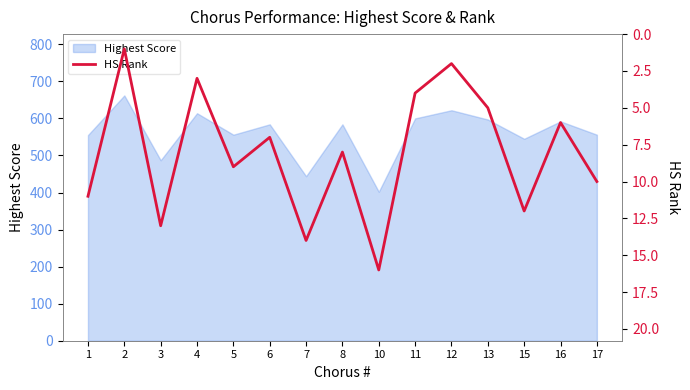

Approximately how many times larger is the value at 12 compared to 1?

0.2